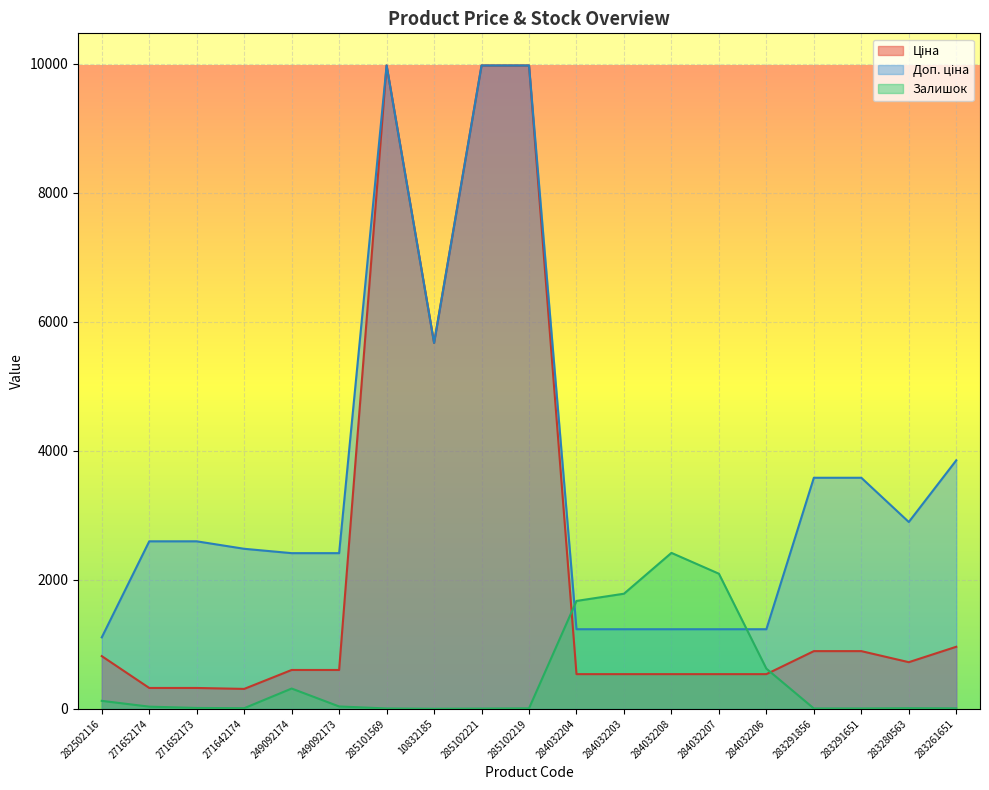

What is the total value across all series at 284032204?

3448.4